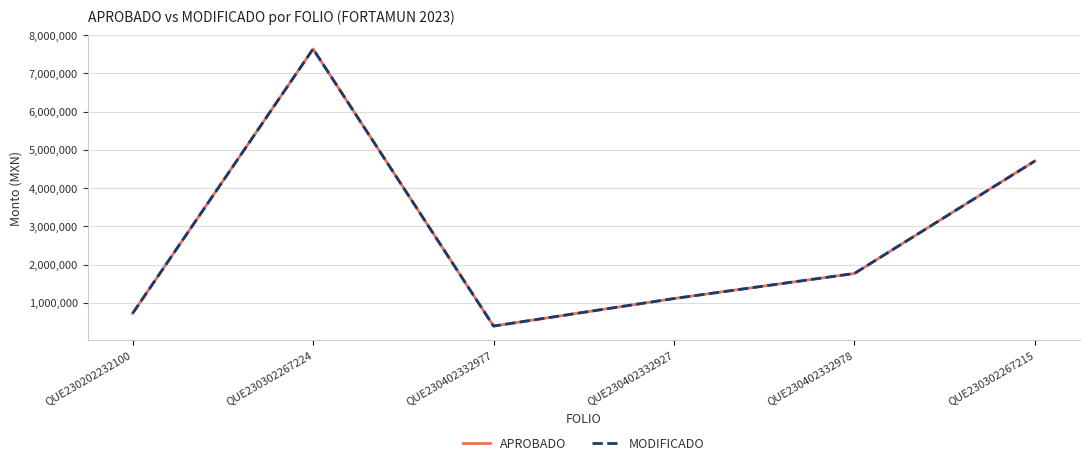

In APROBADO, how many points are lower than both neighbors (excluding endpoints)?

1